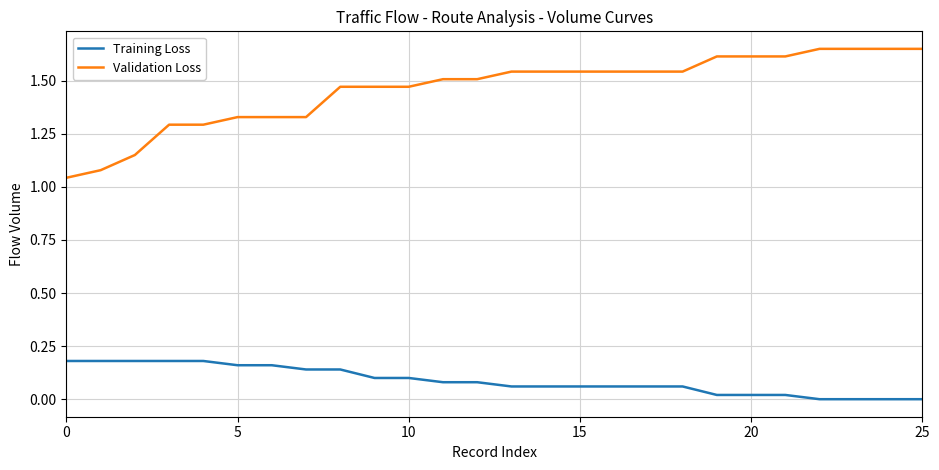

Which series has the largest range (max minus min)?

Validation Loss